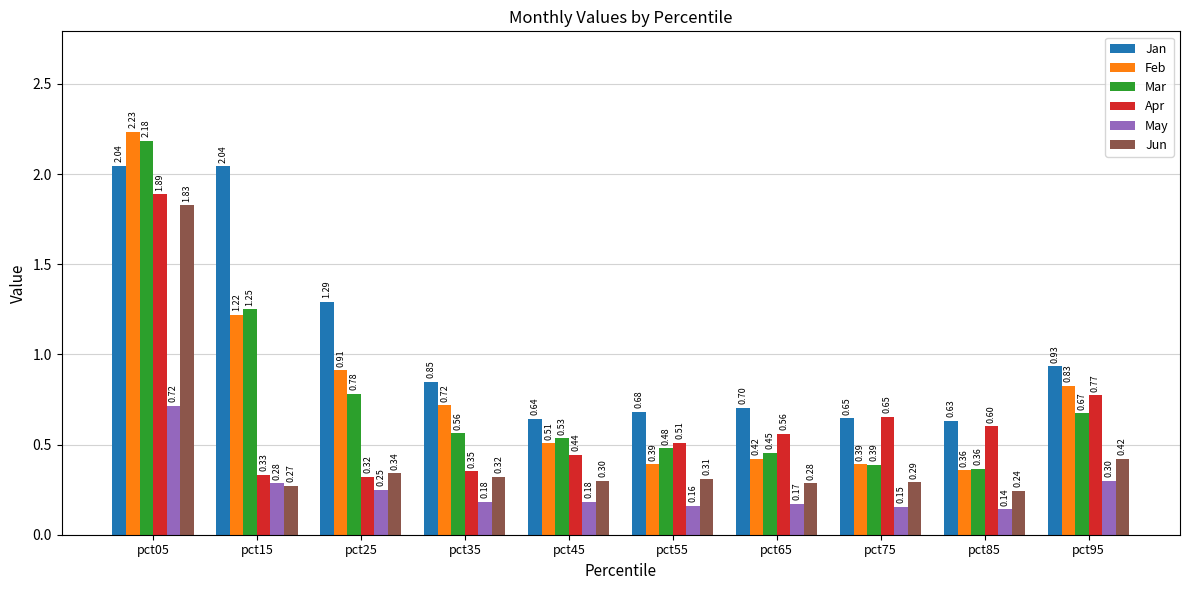

What is the sum of all May values?

2.5